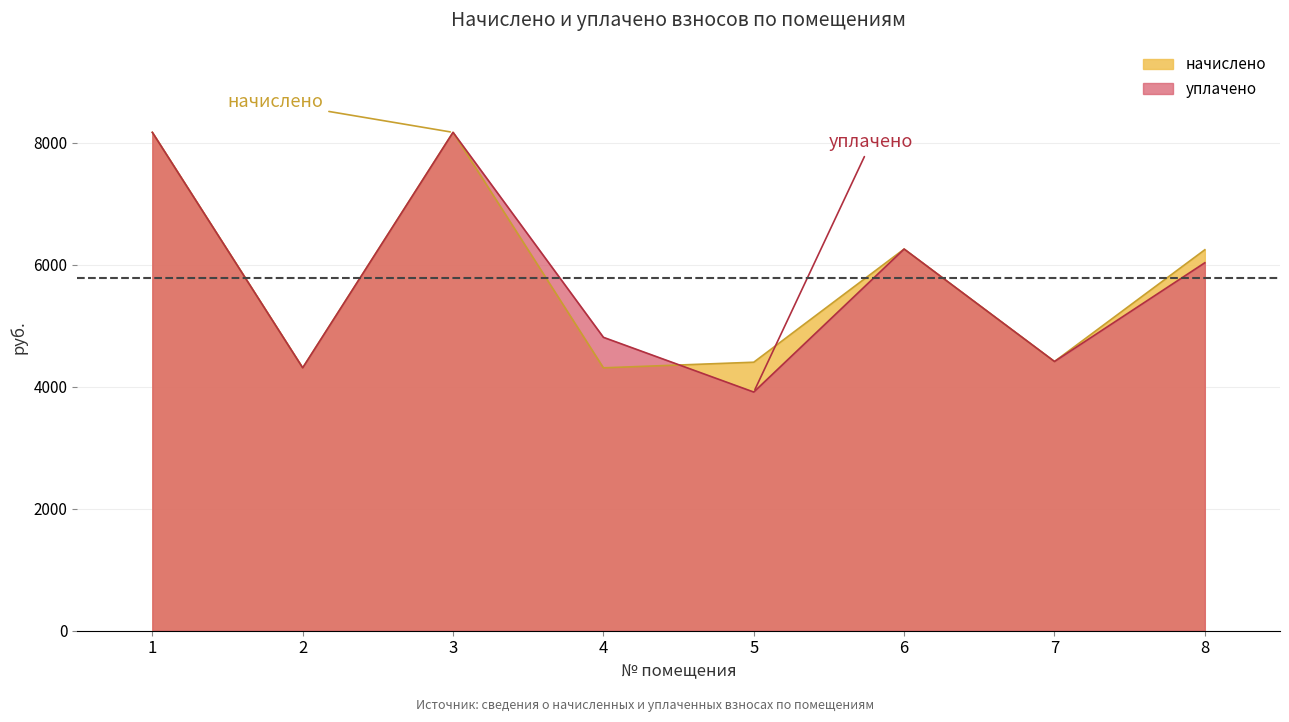

Reading right to left, transcribe all the data shown in this chart.

начислено: 6243.8	4412.2	6255.4	4400.6	4308.5	8167.7	4308.5	8167.7
уплачено: 6030.6	4412.2	6255.4	3911.7	4808.8	8167.7	4308.5	8167.7